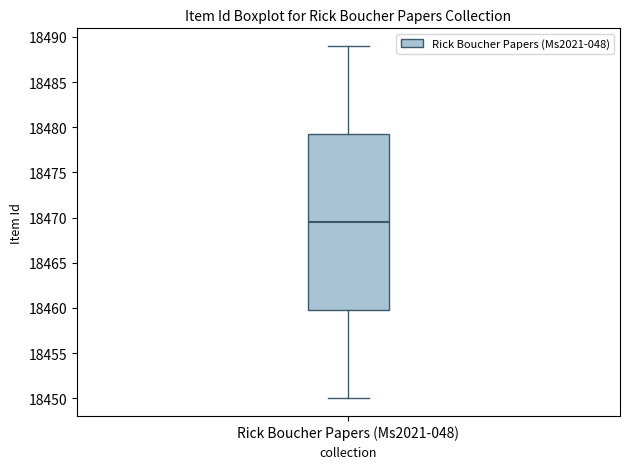

Read this box plot against the y-axis: the position of the median line, the range covered by the box, and the ends of both whiskers. The values are not printed on the chart, so give them approximately, as read against the axis.

median 18469.5, box 18460.0 to 18479.5, whiskers 18450.0 to 18489.0